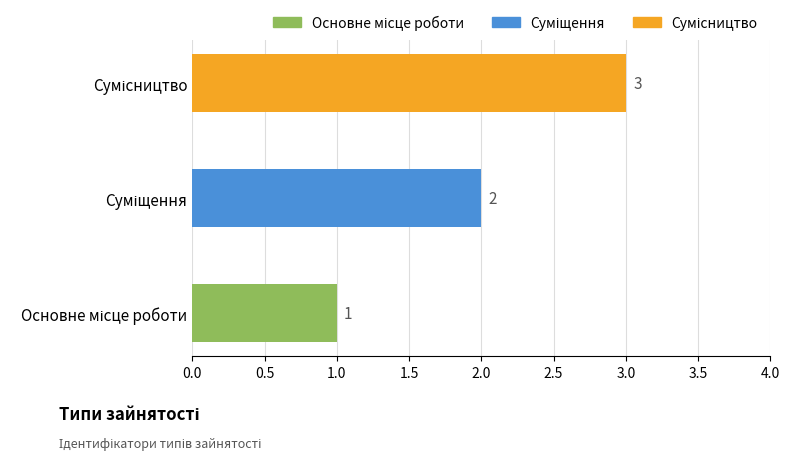

Count the values in the range 1 to 3.

3